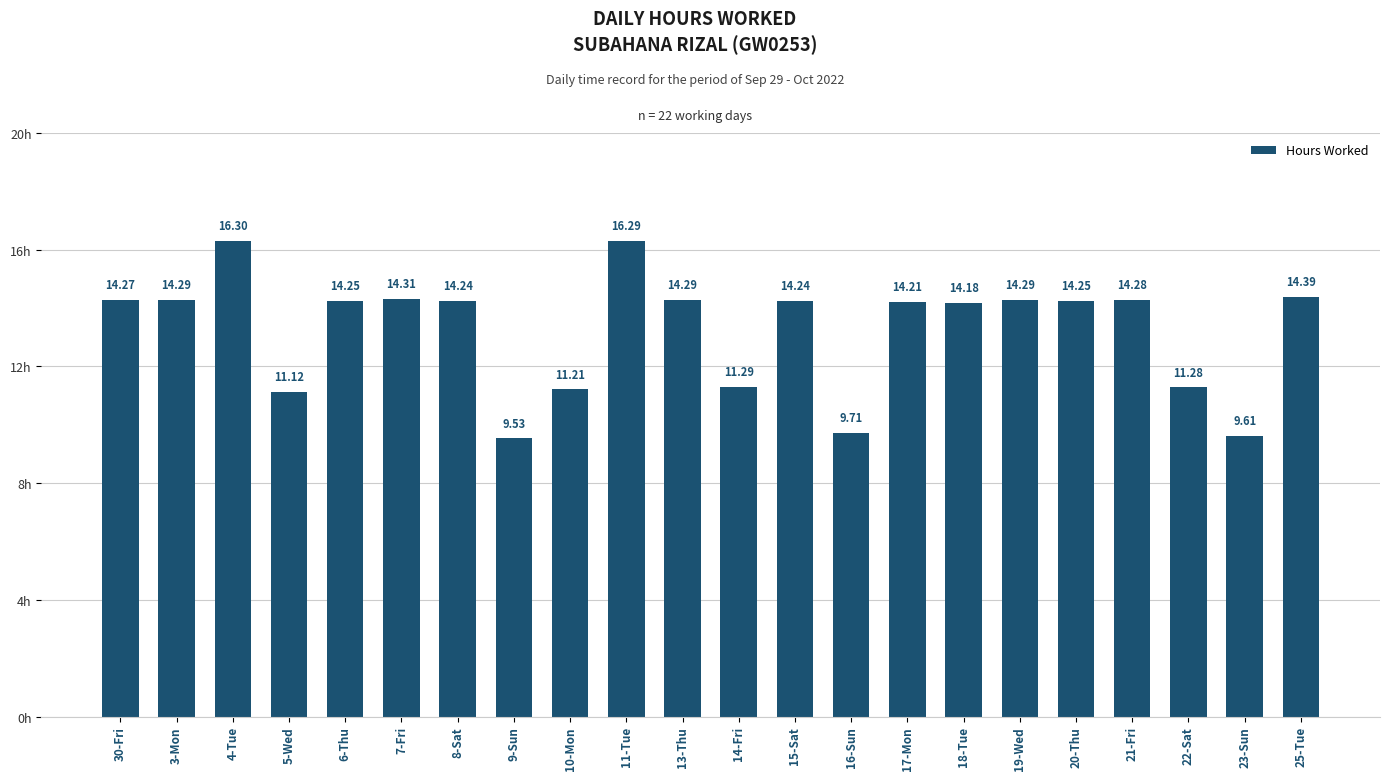

Where does the data first go above 14?

30-Fri